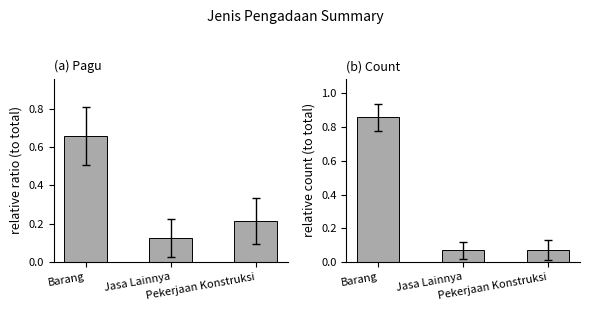

What is the label of the 2nd bar from the right?

Jasa Lainnya